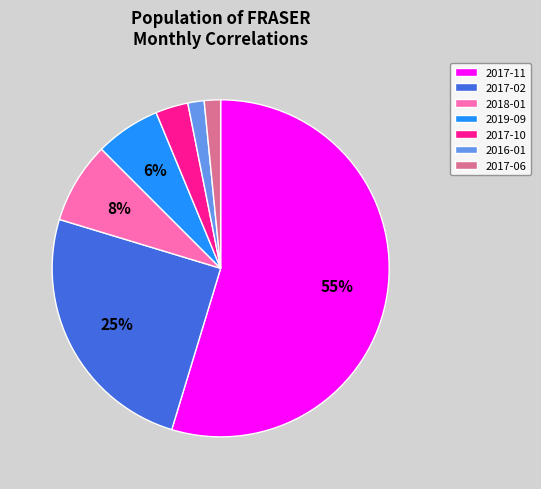

Does 2017-10 represent more than half of the total?

No